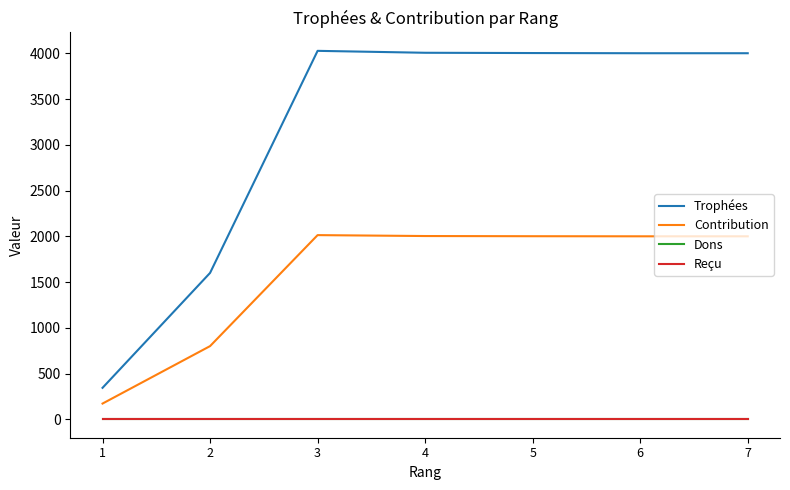

Reading left to right, list all the values displayed in this chart.

Trophées: 1=344	2=1600	3=4027	4=4006	5=4003	6=4001	7=4001
Contribution: 1=172	2=800	3=2013	4=2003	5=2001	6=2000	7=2000
Dons: 1=0	2=0	3=0	4=0	5=0	6=0	7=0
Reçu: 1=0	2=0	3=0	4=0	5=0	6=0	7=0